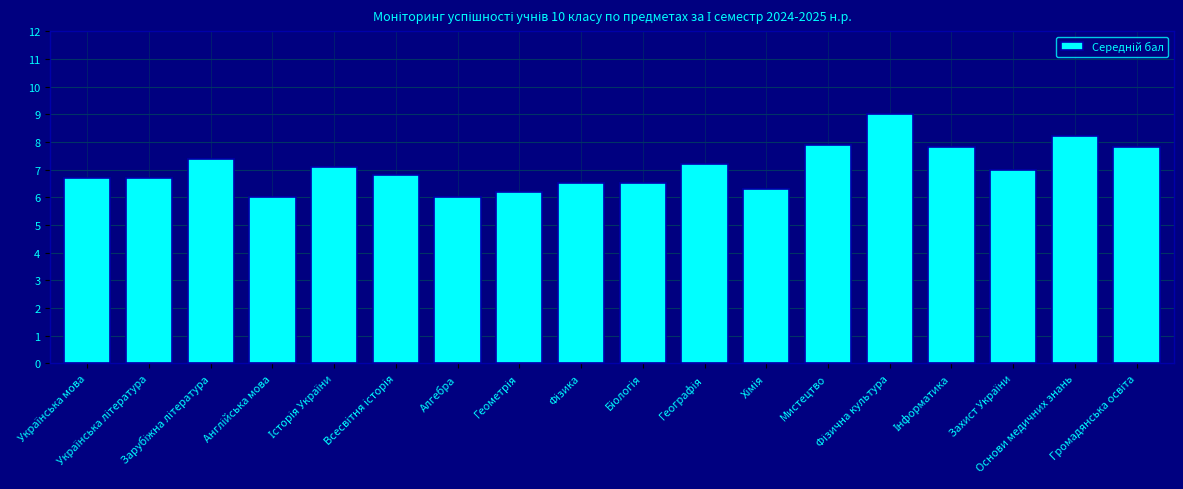

Reading left to right, extract all data points from this chart.

6.7	6.7	7.4	6.0	7.1	6.8	6.0	6.2	6.5	6.5	7.2	6.3	7.9	9.0	7.8	7.0	8.2	7.8